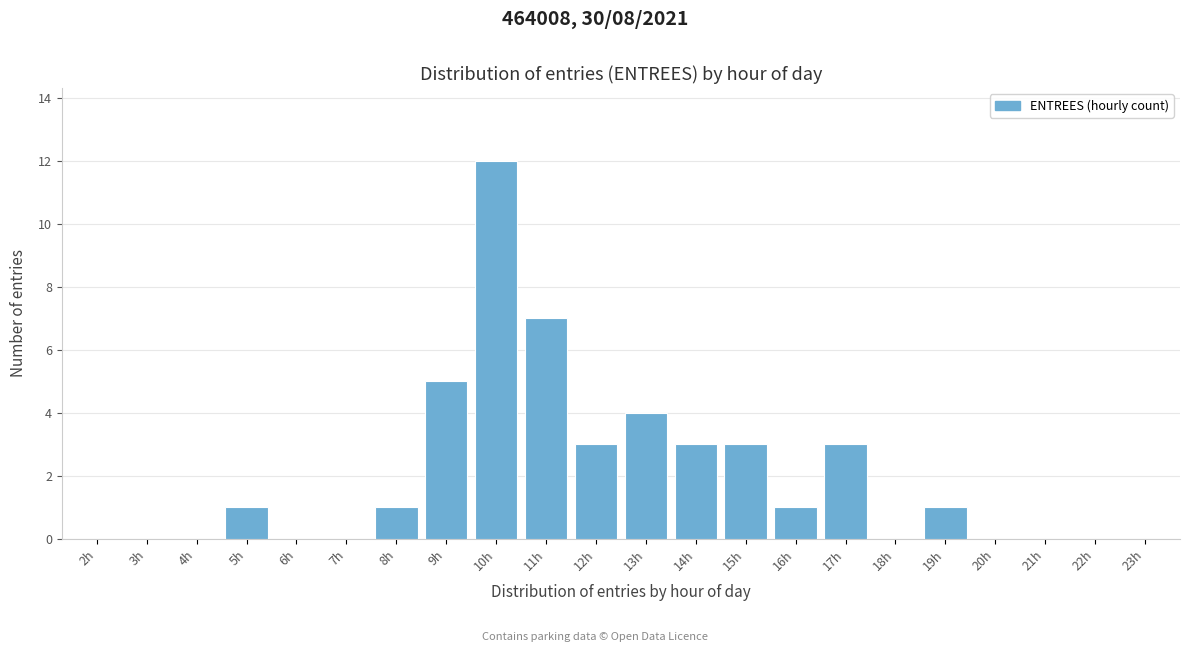

Reading right to left, extract all data points from this chart.

23h=0	22h=0	21h=0	20h=0	19h=1	18h=0	17h=3	16h=1	15h=3	14h=3	13h=4	12h=3	11h=7	10h=12	9h=5	8h=1	7h=0	6h=0	5h=1	4h=0	3h=0	2h=0